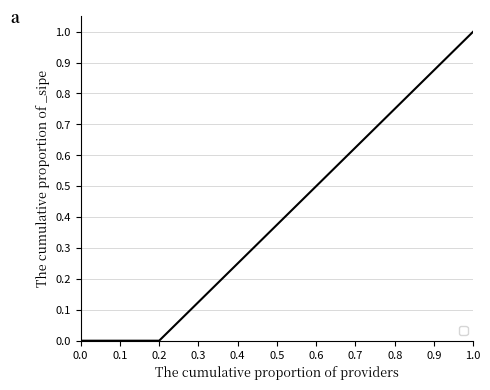

Which has a higher value, 1.0 or 0.6?

1.0